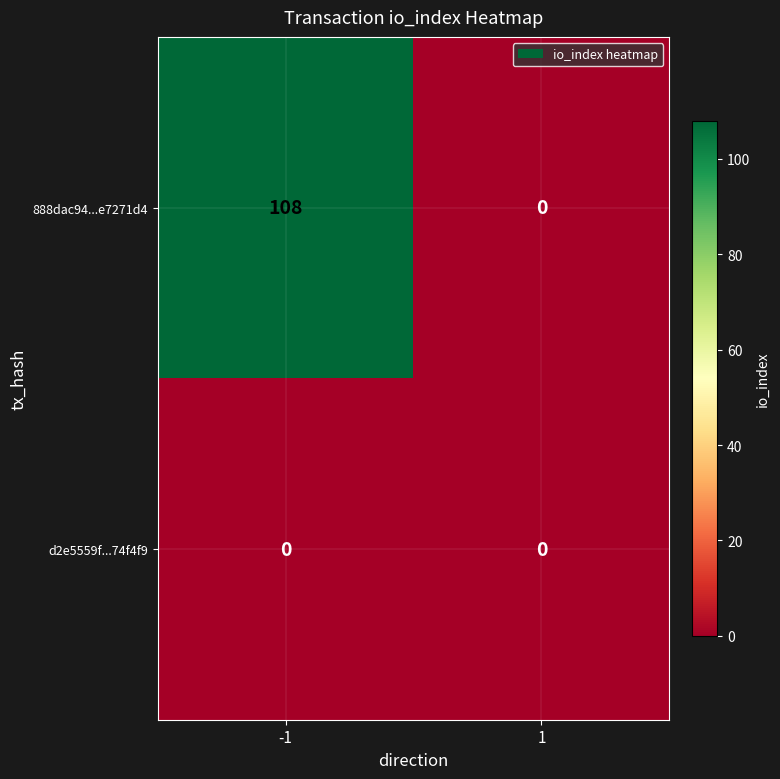

What is the maximum value shown in the chart?

108